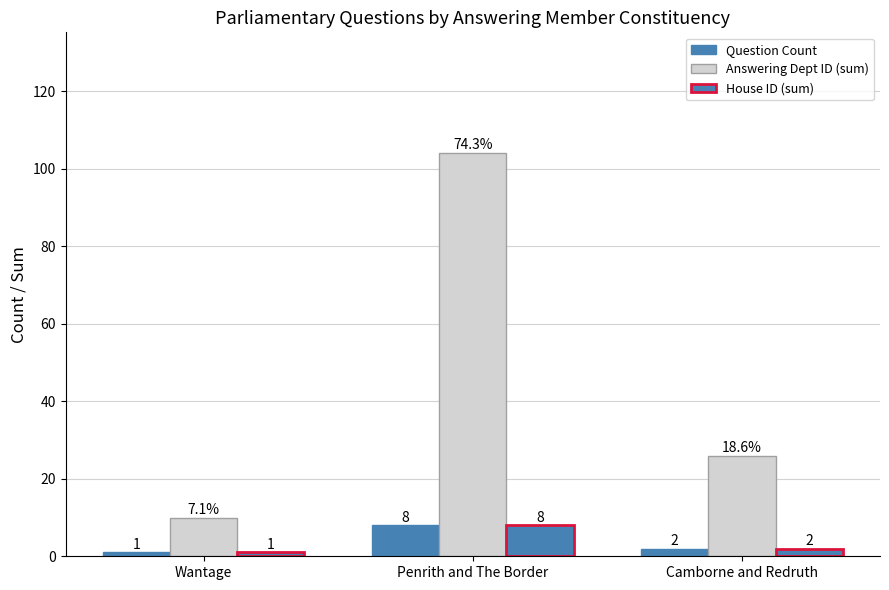

Are the bars horizontal?

No